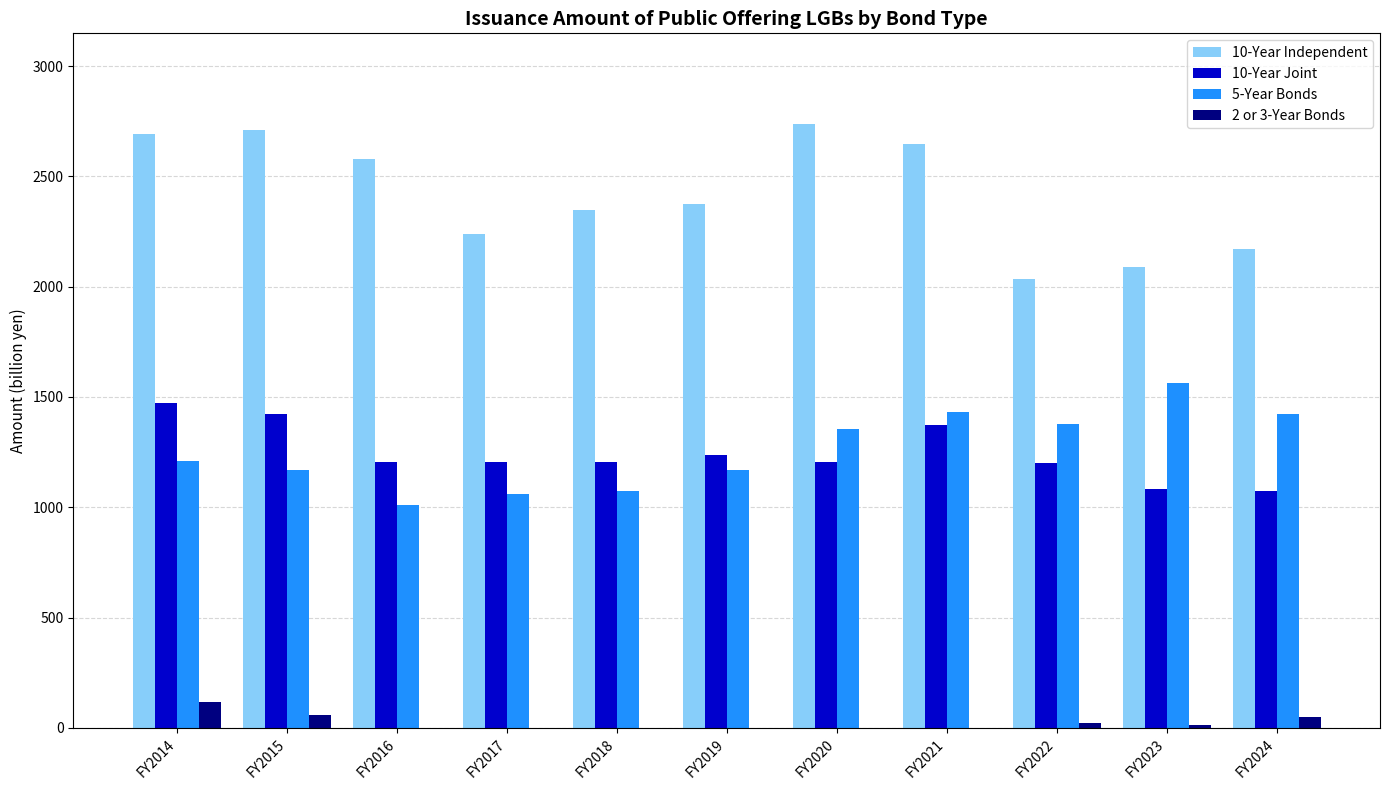

Which series has the largest total across all categories?

10-Year Independent